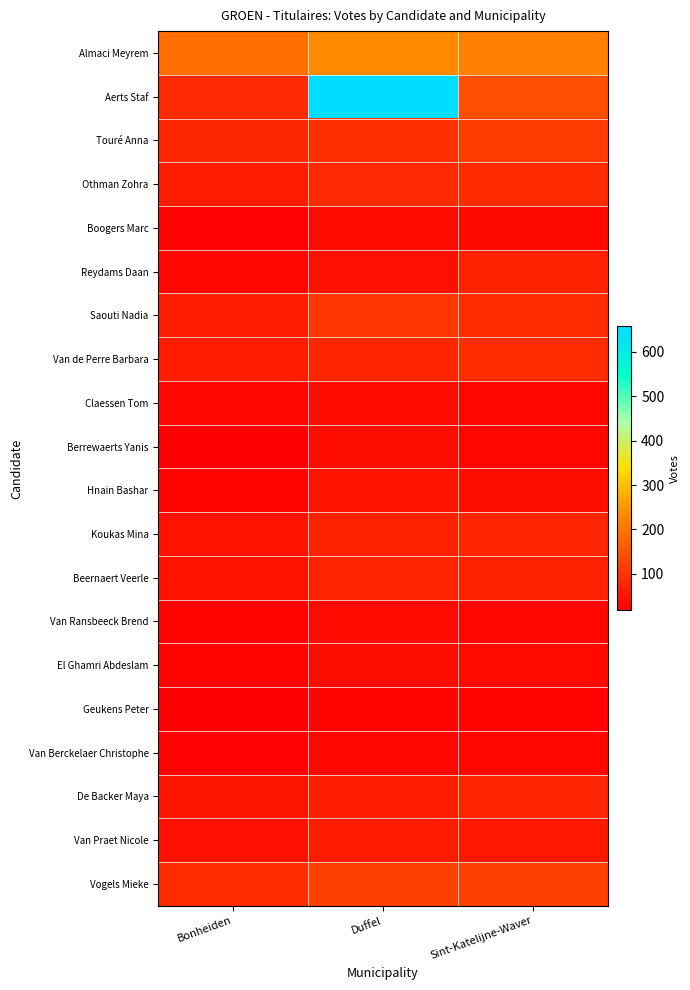

Which series has the widest spread of values?

Aerts Staf